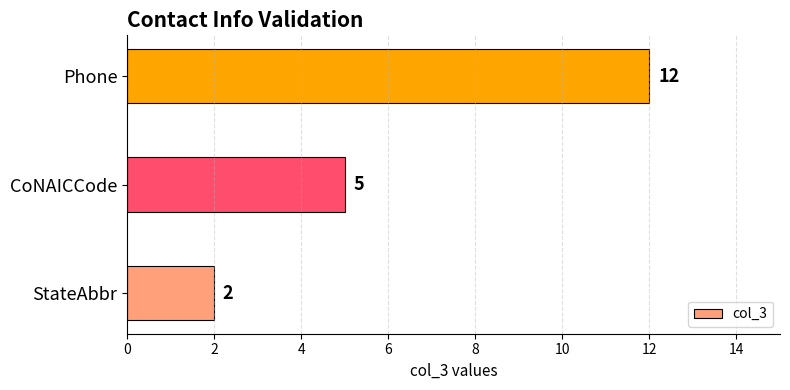

How many bars are there in total?

3